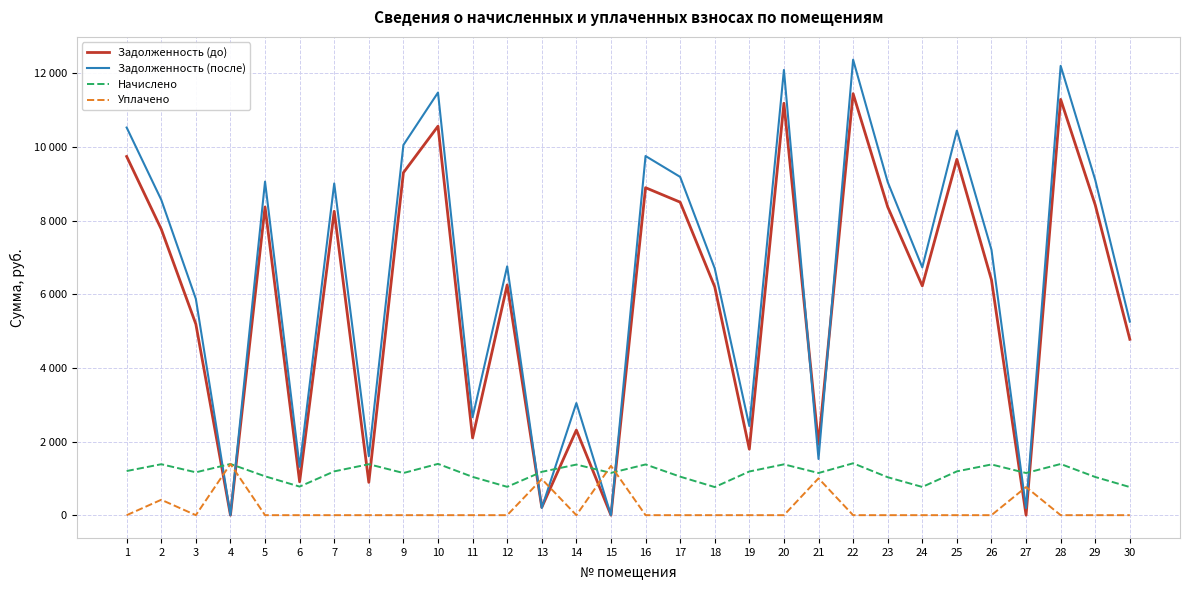

Reading right to left, transcribe all the data shown in this chart.

Задолженность (до): 30=4775.5	29=8422.3	28=11290.0	27=0.0	26=6390.1	25=9662.4	24=6226.3	23=8370.7	22=11445.1	21=1923.1	20=11185.2	19=1792.5	18=6200.5	17=8499.8	16=8892.3	15=0.0	14=2310.7	13=212.2	12=6252.2	11=2097.6	10=10562.3	9=9300.7	8=891.3	7=8251.9	6=906.2	5=8368.7	4=0.0	3=5188.1	2=7766.9	1=9739.9
Задолженность (после): 30=5255.1	29=9102.2	28=12201.4	27=190.8	26=7206.4	25=10442.4	24=6728.9	23=9046.4	22=12369.0	21=1525.6	20=12089.8	19=2420.9	18=6701.0	17=9186.0	16=9752.3	15=0.0	14=3043.4	13=196.1	12=6756.9	11=2659.5	10=11475.8	9=10051.5	8=1599.1	7=9006.9	6=1311.8	5=9057.5	4=0.0	3=5874.1	2=8563.5	1=10526.2
Начислено: 30=763.2	29=1036.7	28=1389.7	27=1144.8	26=1376.9	25=1189.3	24=766.4	23=1030.3	22=1408.7	21=1144.8	20=1380.1	19=1186.1	18=763.2	17=1046.2	16=1376.9	15=1148.0	14=1373.8	13=1176.6	12=769.6	11=1039.9	10=1392.8	9=1144.8	8=1383.3	7=1189.3	6=775.9	5=1055.8	4=1389.7	3=1163.9	2=1383.3	1=1198.9
Уплачено: 30=0.0	29=0.0	28=0.0	27=763.2	26=0.0	25=0.0	24=0.0	23=0.0	22=0.0	21=1000.0	20=0.0	19=0.0	18=0.0	17=0.0	16=0.0	15=1339.3	14=0.0	13=980.5	12=0.0	11=0.0	10=0.0	9=0.0	8=0.0	7=0.0	6=0.0	5=0.0	4=1389.7	3=0.0	2=418.3	1=0.0